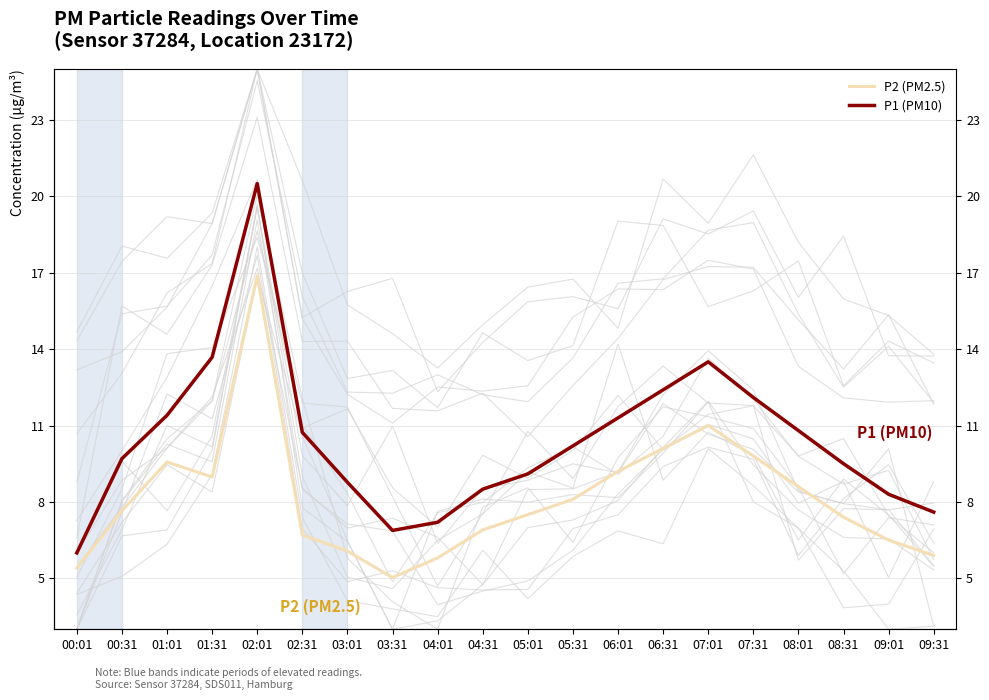

True or false: P1 (PM10) and P2 (PM2.5) intersect in this chart.

False